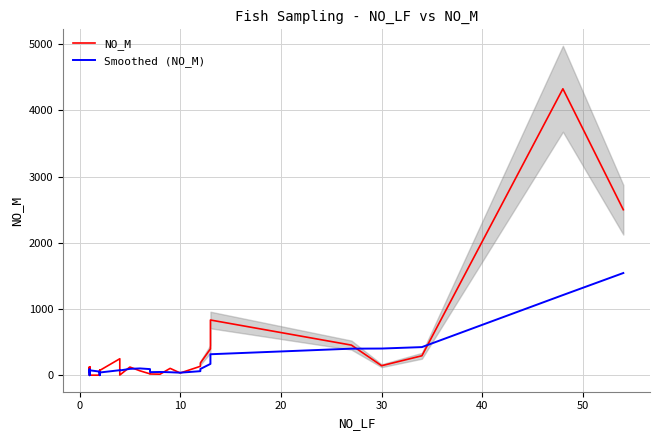

Reading left to right, list all the values displayed in this chart.

NO_M: 56.0	126.0	1.0	1.0	1.0	1.0	2.0	10.0	100.0	41.0	128.0	108.0	2.0	2.0	2.0	2.0	3.0	76.0	25.0	2.0	36.0	73.0	250.0	4.0	125.0	68.0	22.0	20.0	17.0	105.0	35.0	136.0	186.0	399.0	835.0	456.0	145.0	295.0	4326.0	2500.0
Smoothed (NO_M): 56.0	91.0	61.0	46.0	37.0	26.0	1.2	3.0	22.8	30.8	56.2	77.4	75.8	56.2	48.4	23.2	2.2	17.0	21.6	21.6	28.4	42.4	77.2	73.0	97.6	104.0	93.8	47.8	50.4	46.4	39.8	62.6	95.8	172.2	318.2	402.4	404.2	426.0	1211.4	1544.4